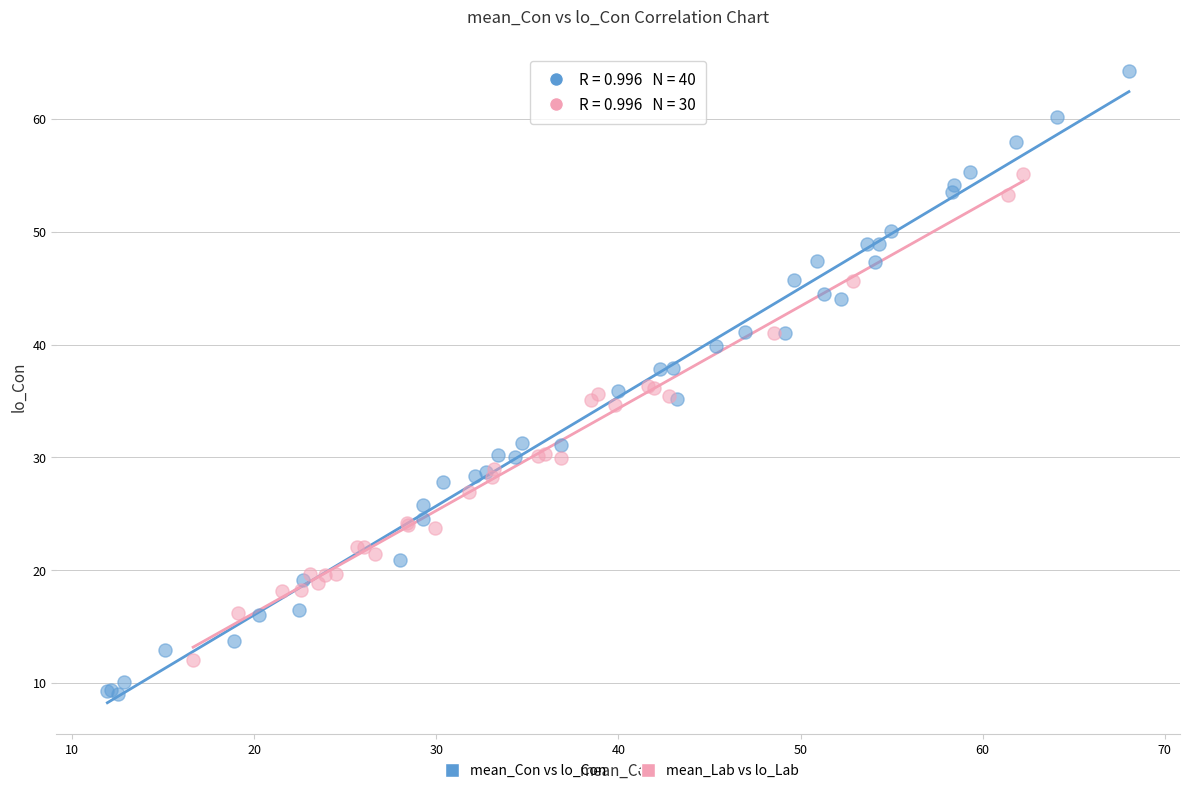

Which series reaches the maximum Y coordinate?

mean_Con vs lo_Con